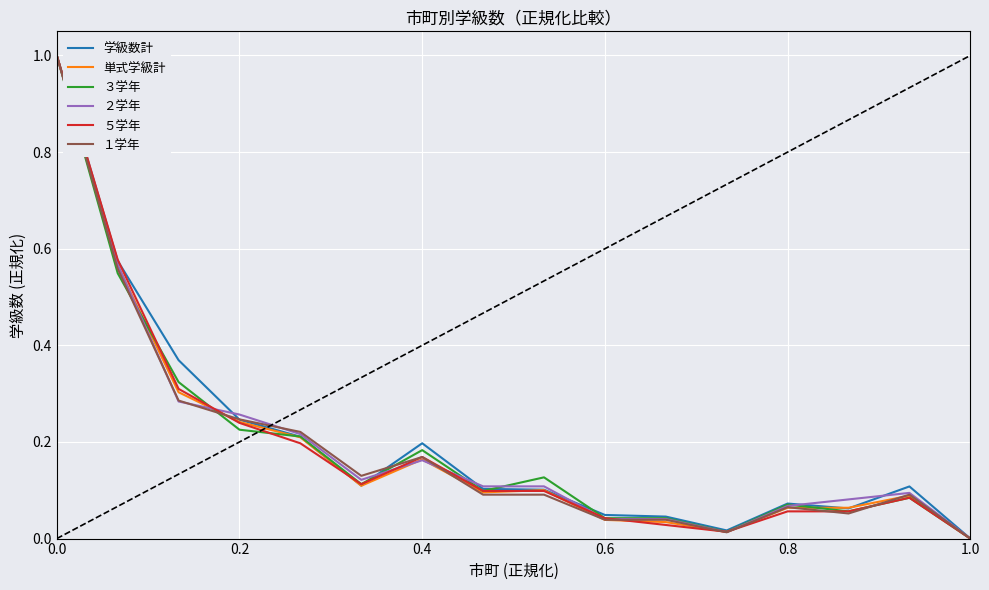

What is the maximum value shown in the chart?

1.0